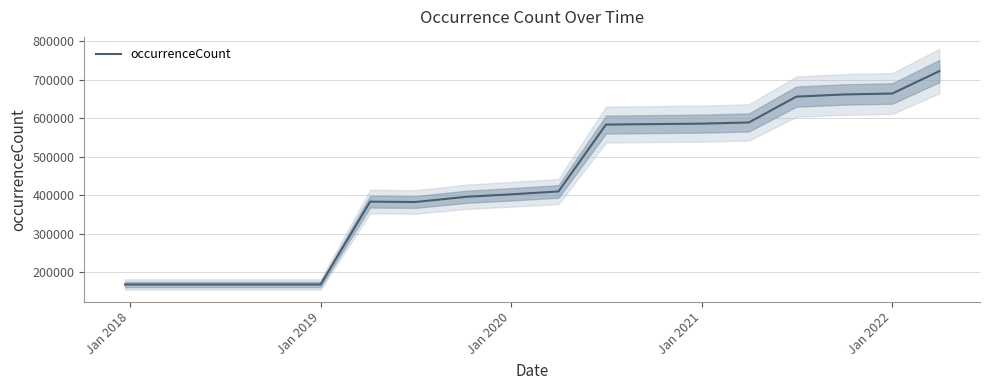

Is this an area chart (filled region under the line)?

No